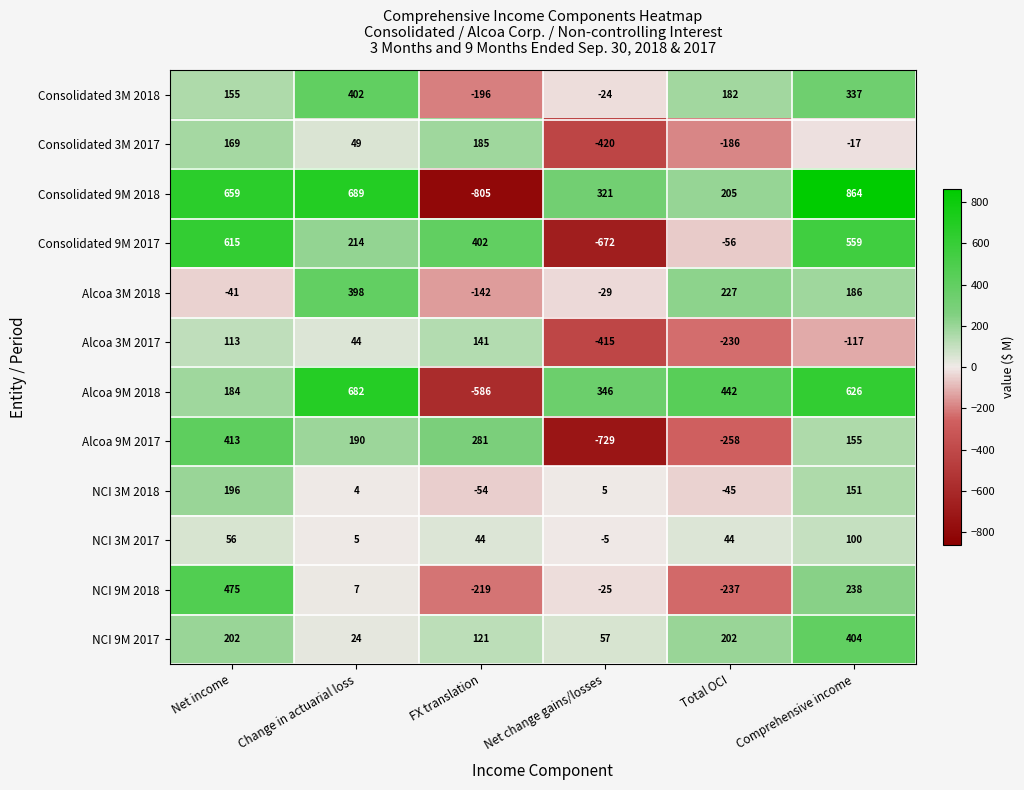

What is the average value of the Consolidated 9M 2017 series?

177